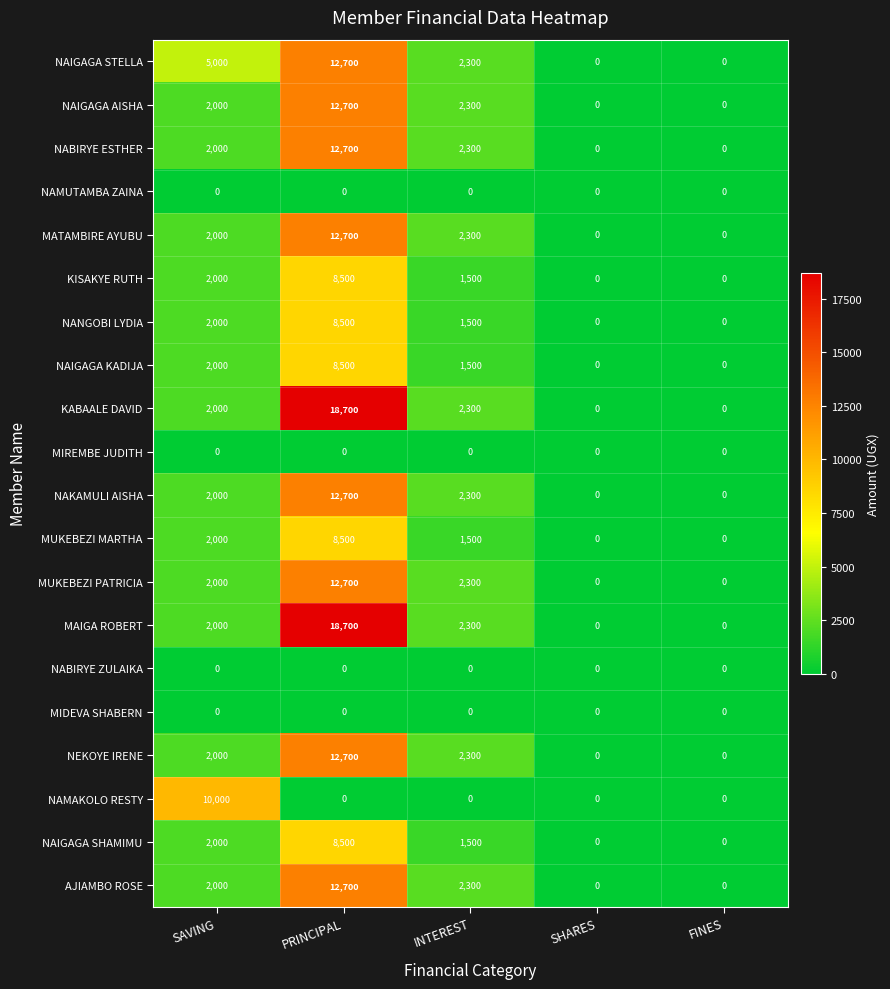

How many data points does each series have?

5